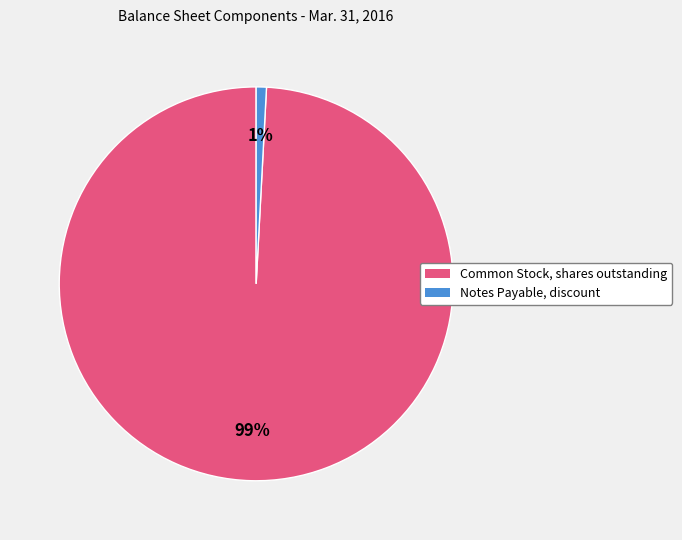

Is it true that Notes Payable, discount is 1% of the pie?

True